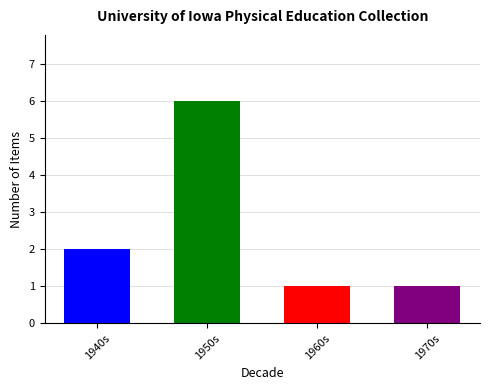

What is the sum of the values at 1960s and 1940s?

3